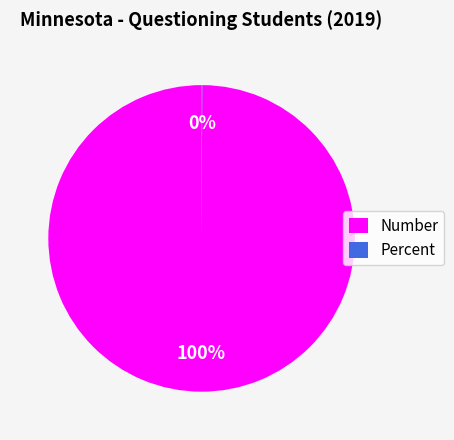

To the nearest percent, what portion does Number represent?

100%